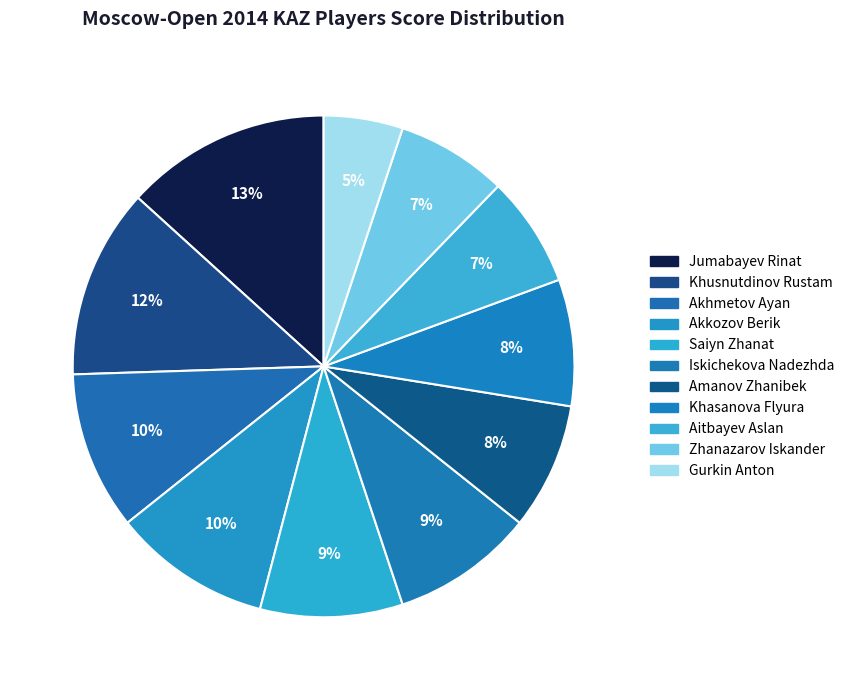

How many segments does this pie chart have?

11